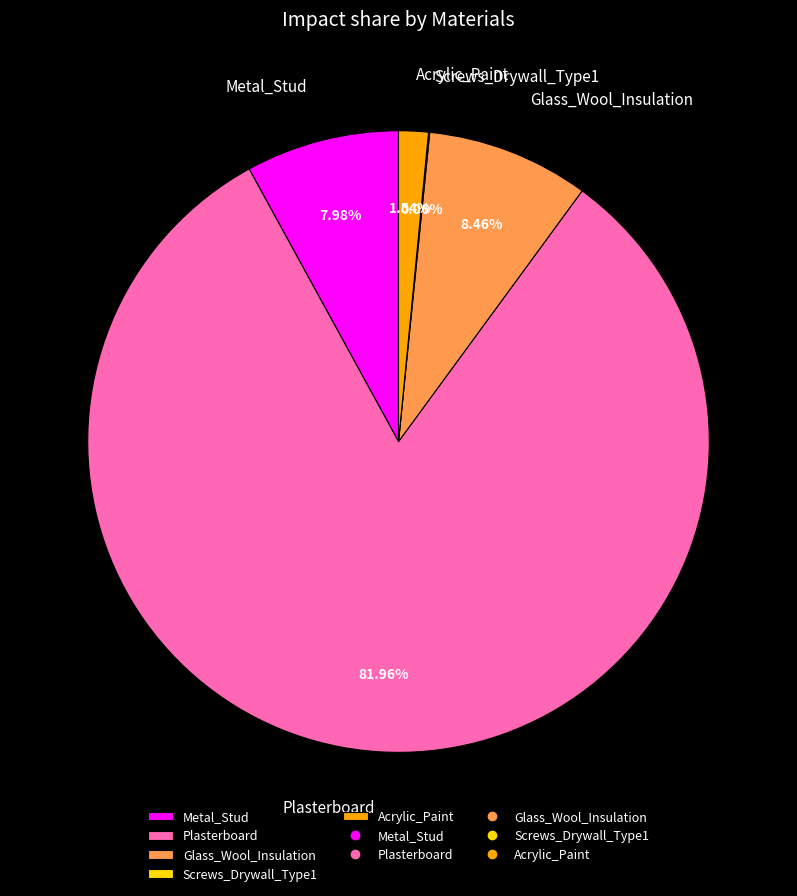

Does any single category account for the majority?

Yes